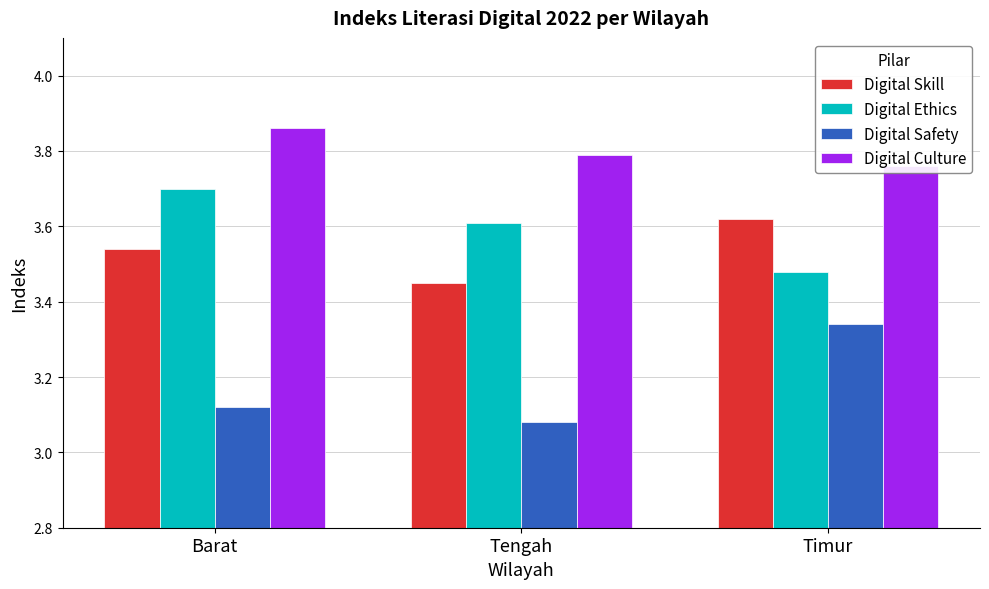

How many groups of bars are there?

3